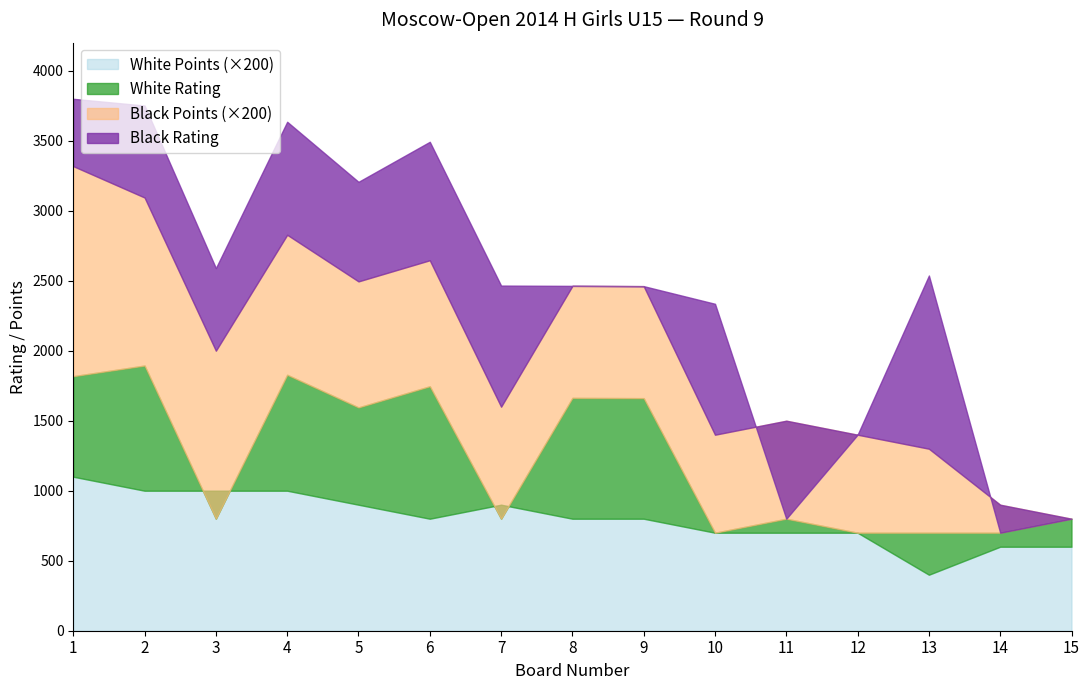

How many series are shown in this chart?

4